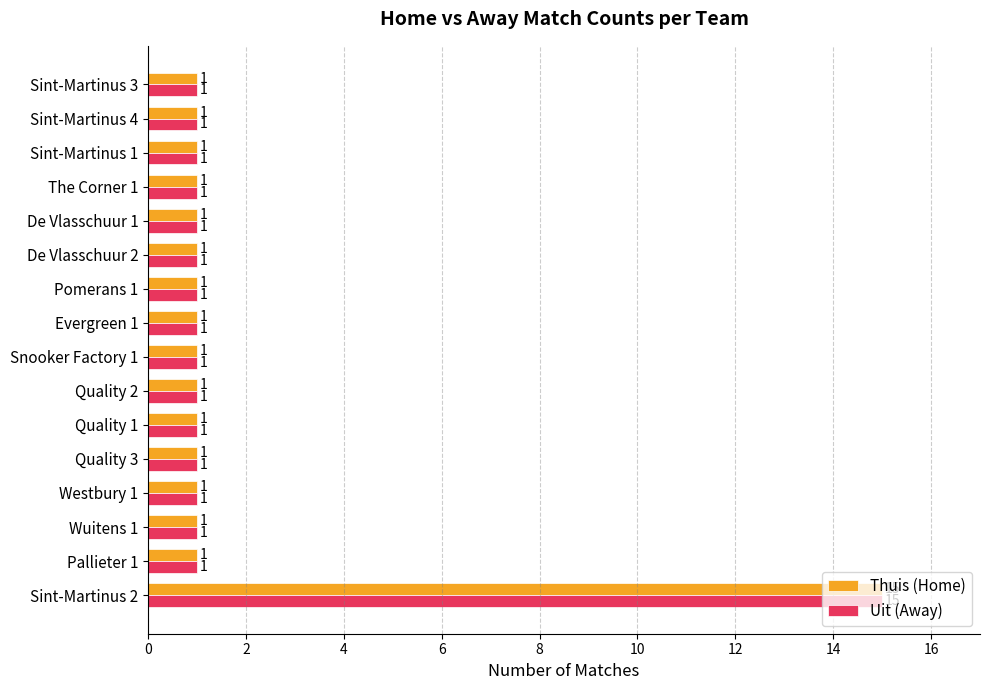

What is the difference between the maximum and minimum values in the Uit (Away) series?

14